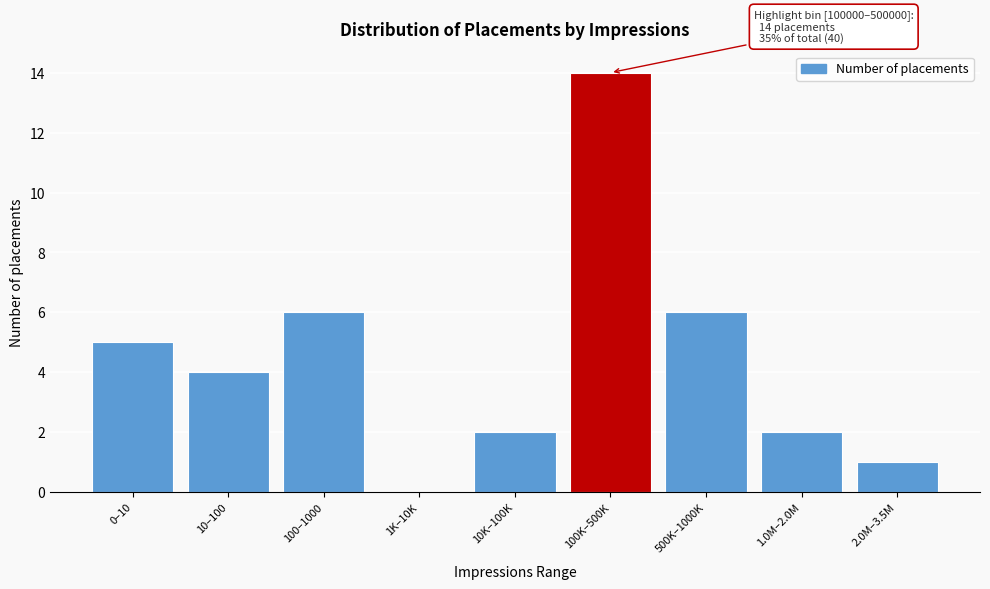

Reading left to right, what are all the values shown in this chart?

0–10=5	10–100=4	100–1000=6	1K–10K=0	10K–100K=2	100K–500K=14	500K–1000K=6	1.0M–2.0M=2	2.0M–3.5M=1